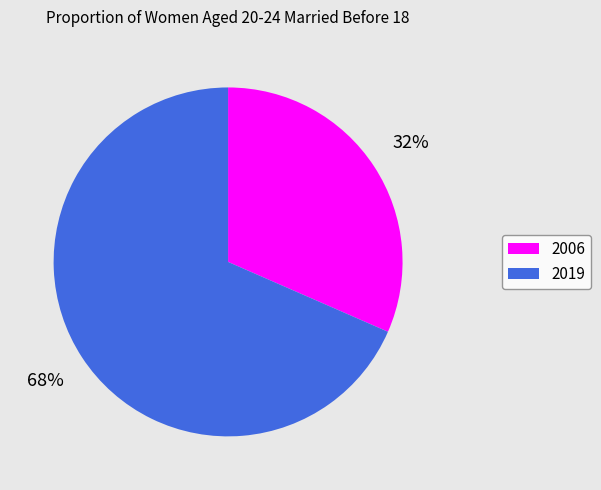

Approximately how many times larger is the value at 2006 compared to 2019?

0.5